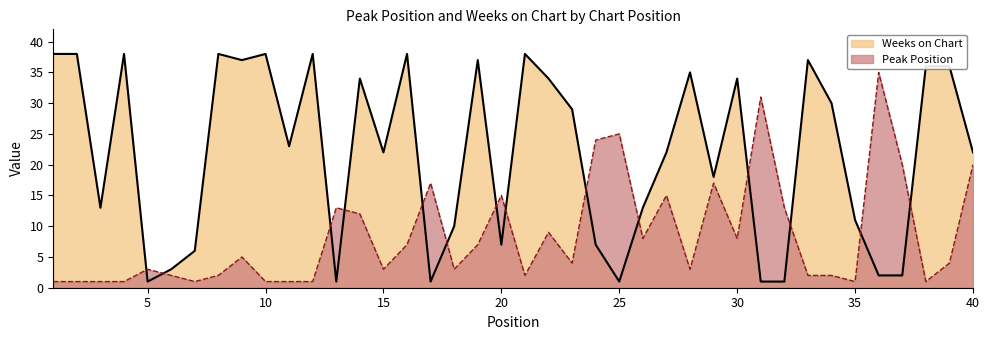

At which category does Peak Position reach its first local peak?

5